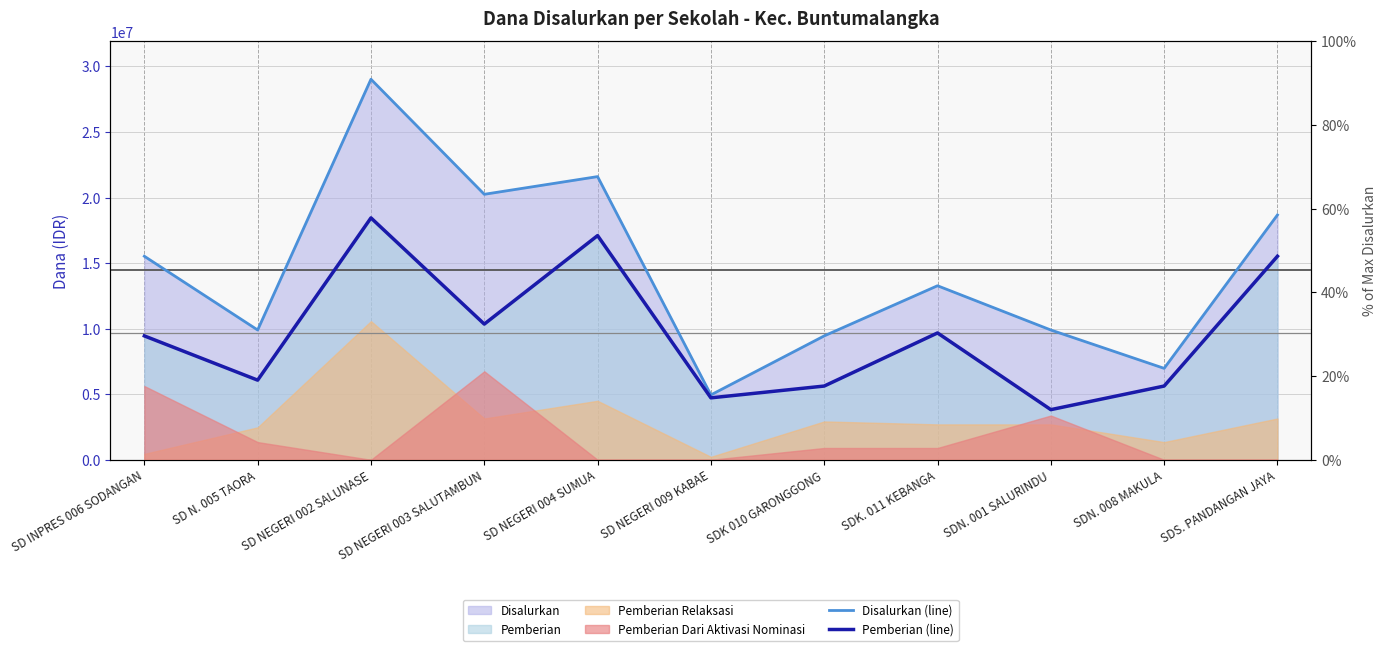

At which label is Disalurkan (line) closest to 16987500?

SD INPRES 006 SODANGAN